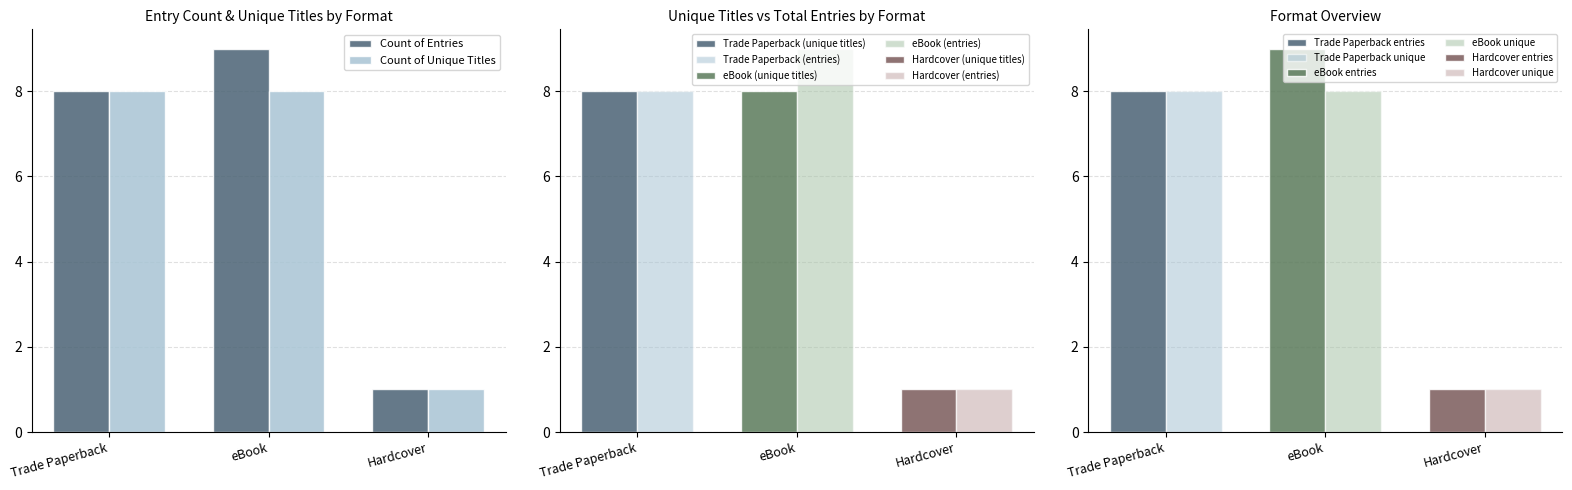

Where does the Count of Entries series first go above 8?

eBook